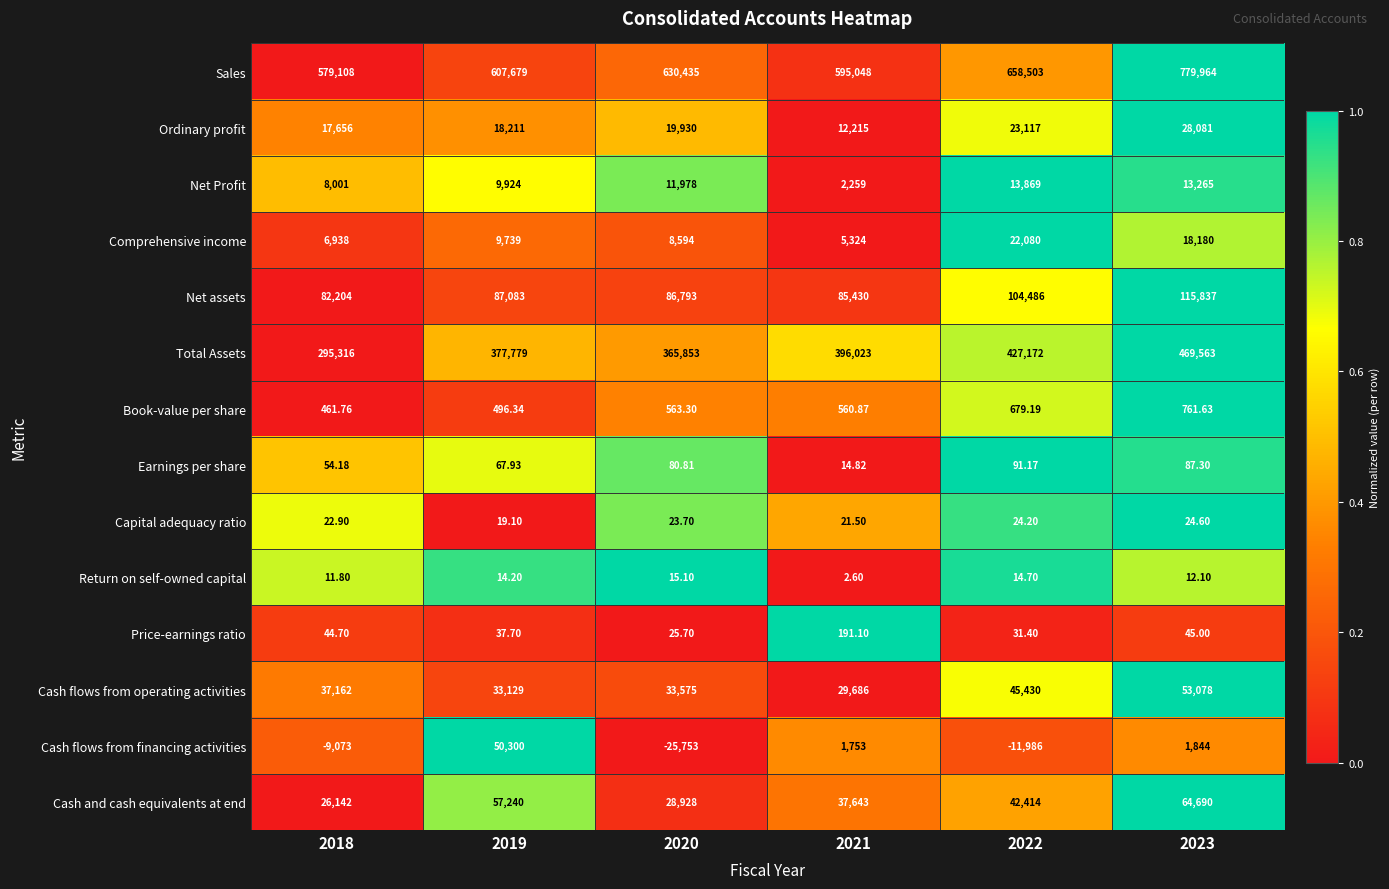

Which series has the widest spread of values?

Sales